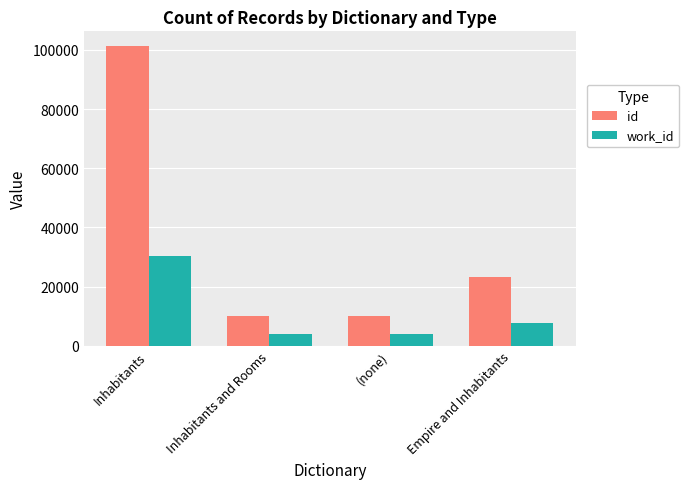

What is the spread (max minus min) of values at (none)?

6169